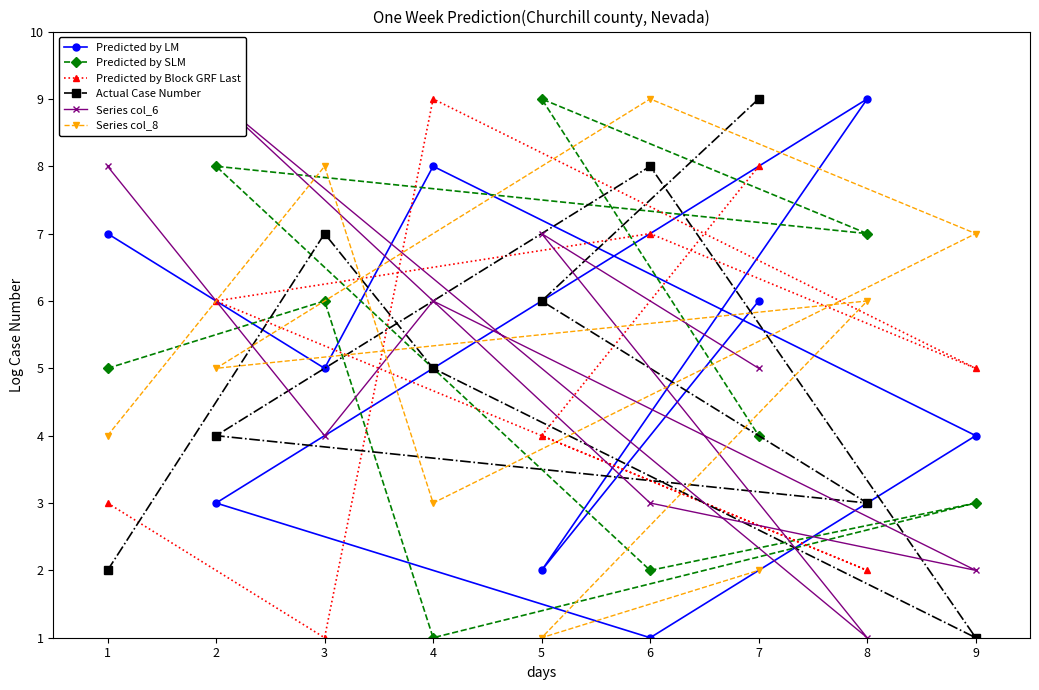

List the labels in order of Predicted by LM value, largest first.

8, 4, 1, 7, 3, 9, 2, 5, 6